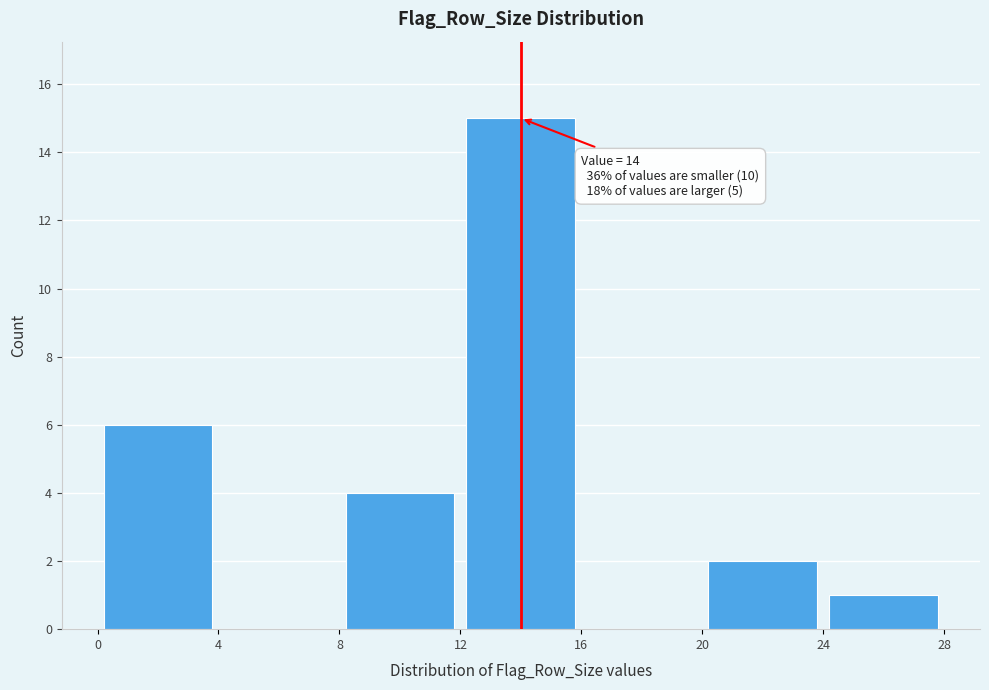

Which range on the x-axis has the tallest bar?

12 to 16